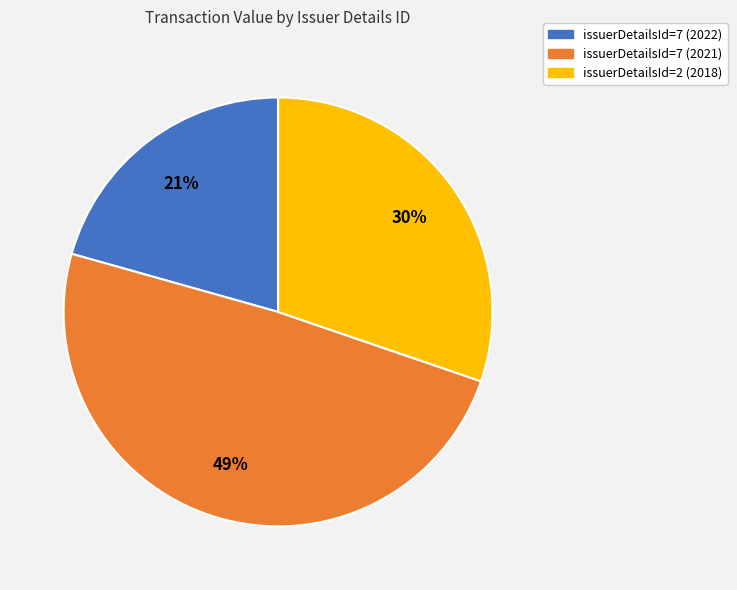

To the nearest percent, what is the average slice percentage?

33%